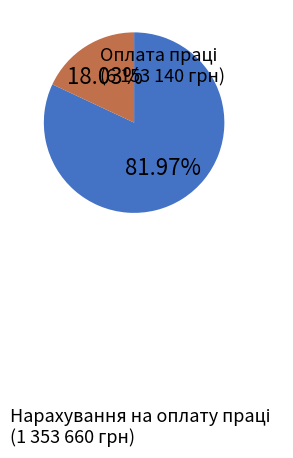

To the nearest percent, what is the difference between the largest and smallest slice percentages?

64%